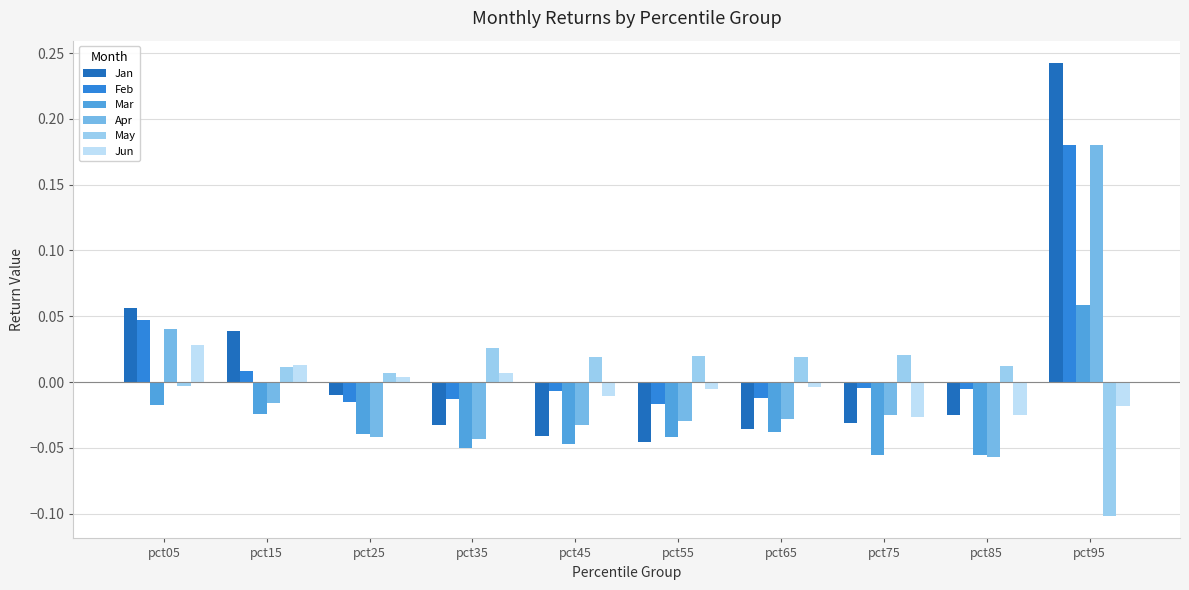

At which label does Jun reach its peak?

pct05